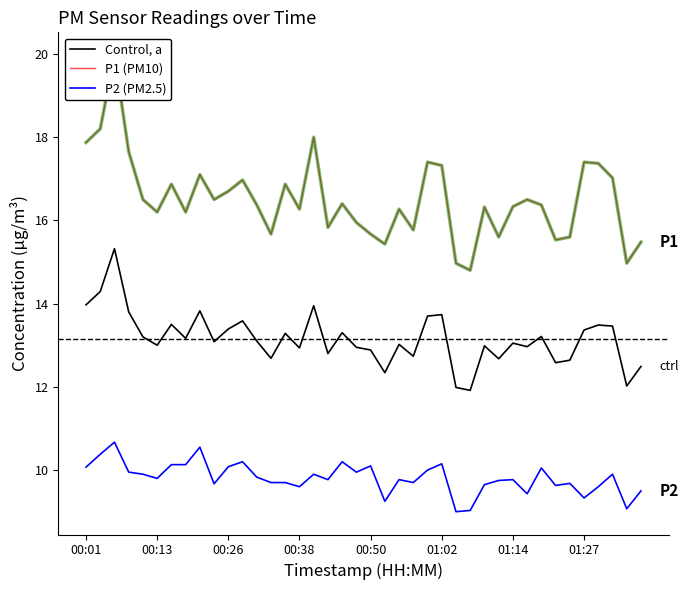

True or false: Control, a and P2 (PM2.5) cross at least once.

False